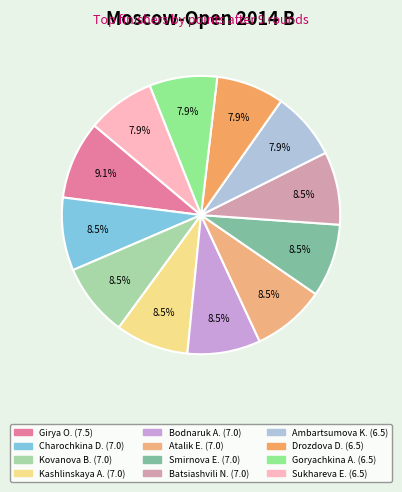

Count the number of slices in the pie.

12